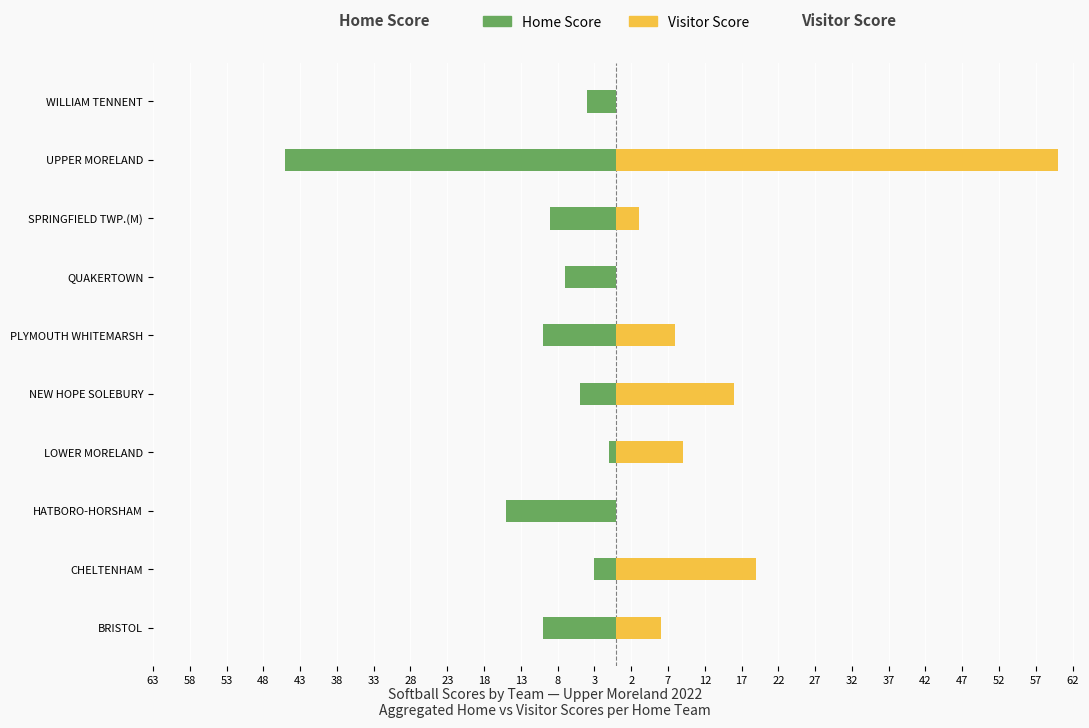

How many bars are there in total?

20